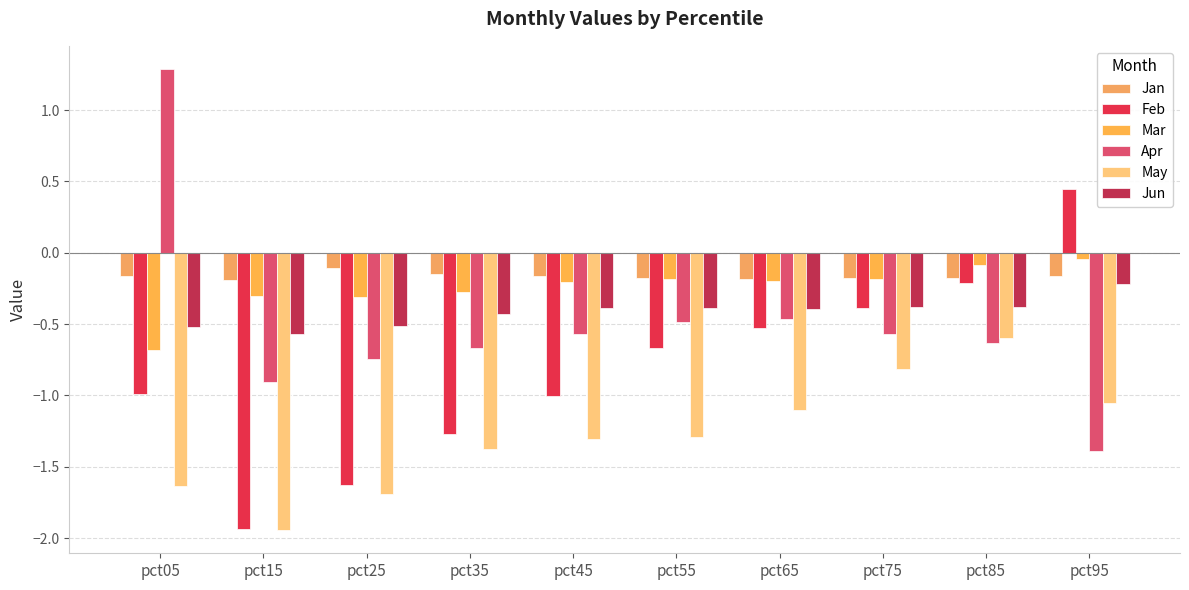

The value of Feb at pct35 is -1.8. True or false?

False